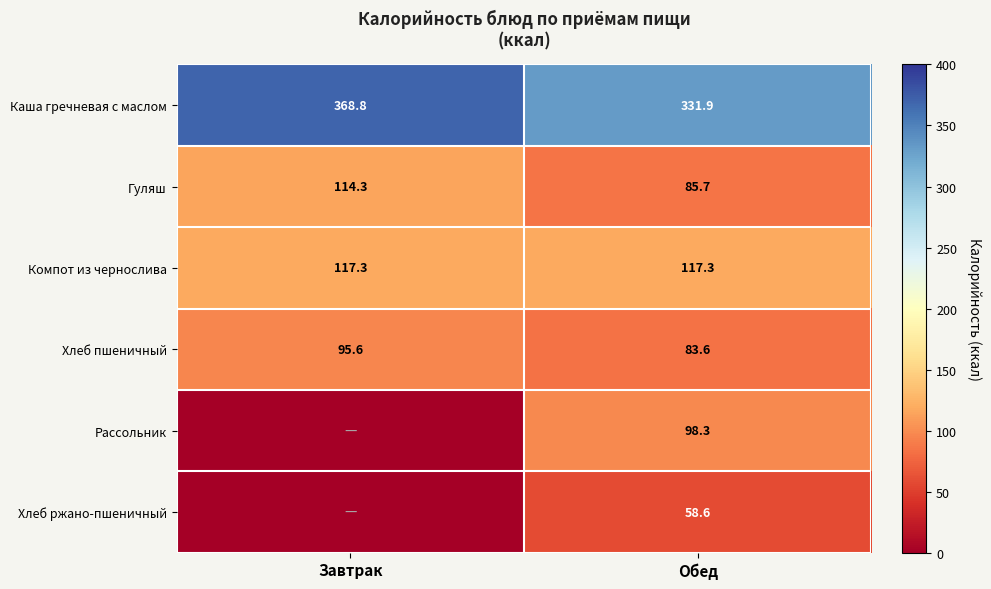

What is the average value of the Рассольник series?

49.1